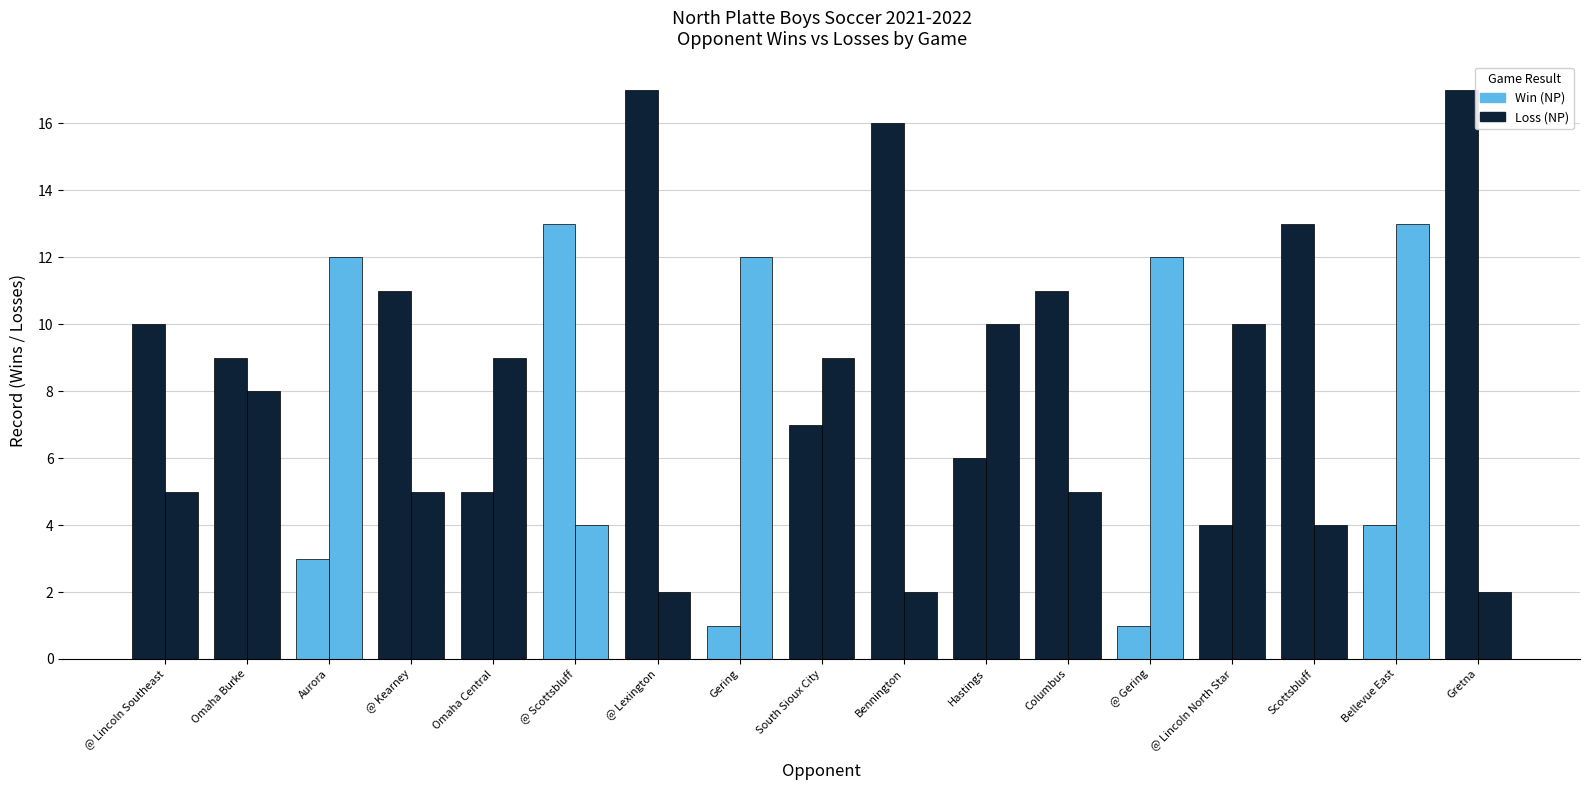

Count the number of categories in the chart.

17